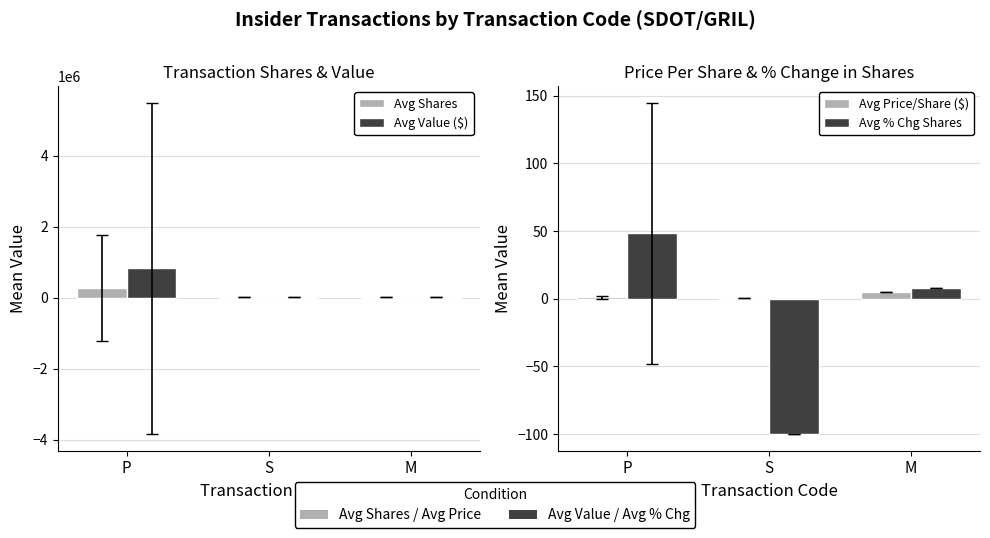

How many groups of bars are there?

3